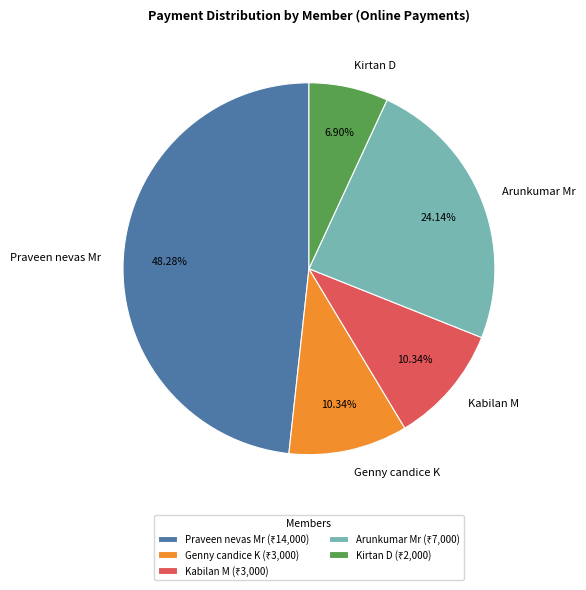

What portion of the pie excludes Kabilan M?

89.7%